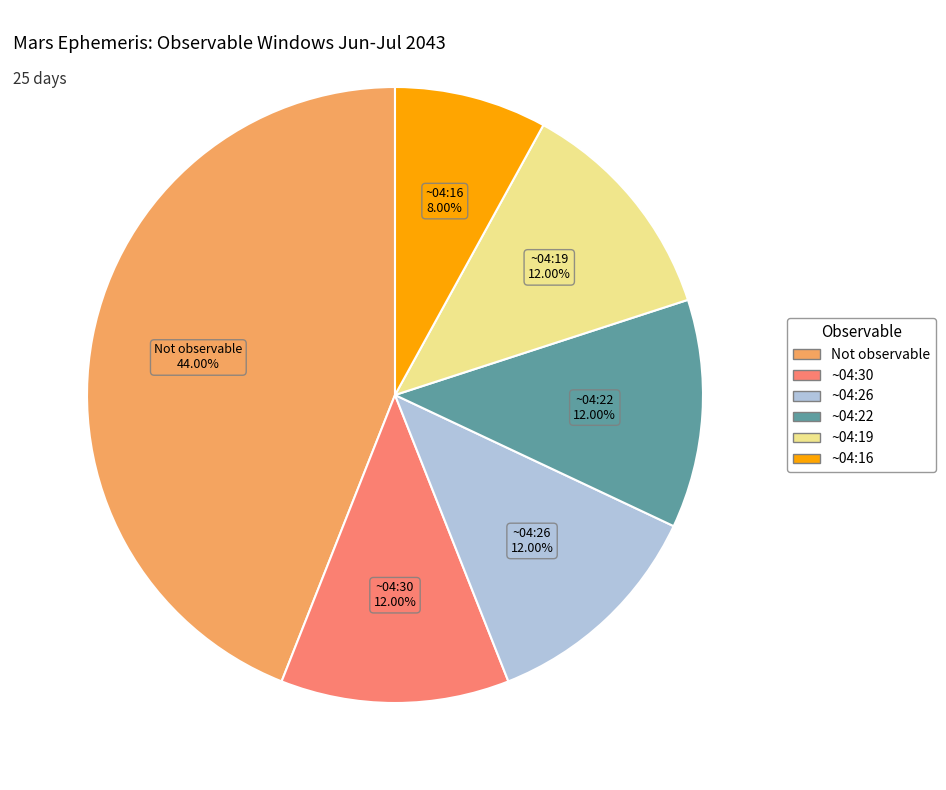

Is there any slice that represents more than half of the pie?

No